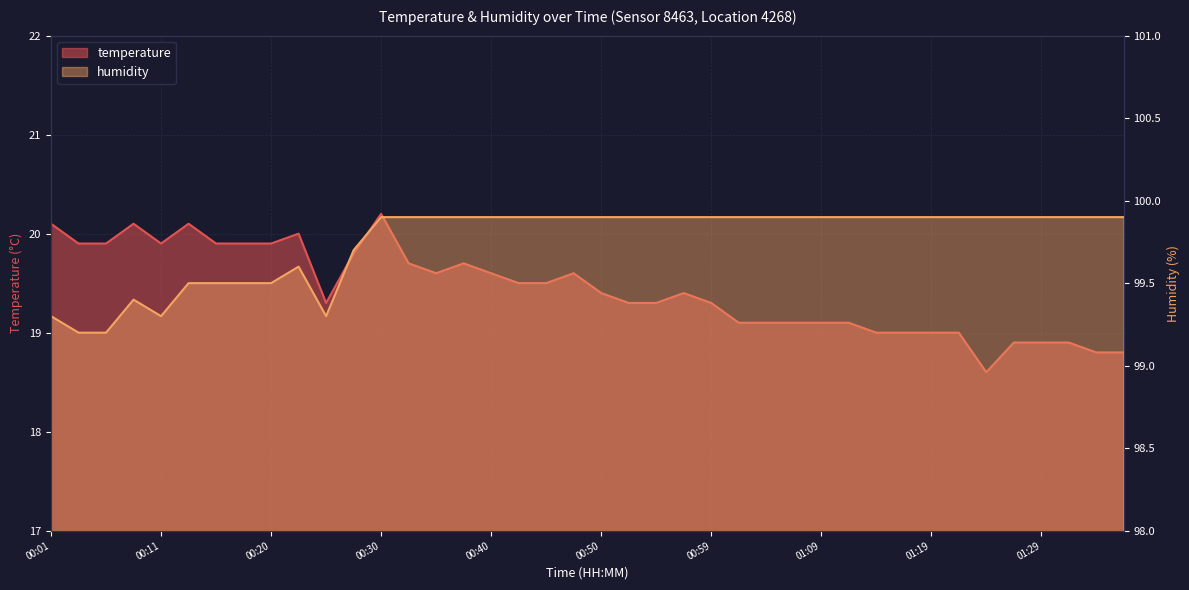

At which category is the sum across all series the highest?

00:30